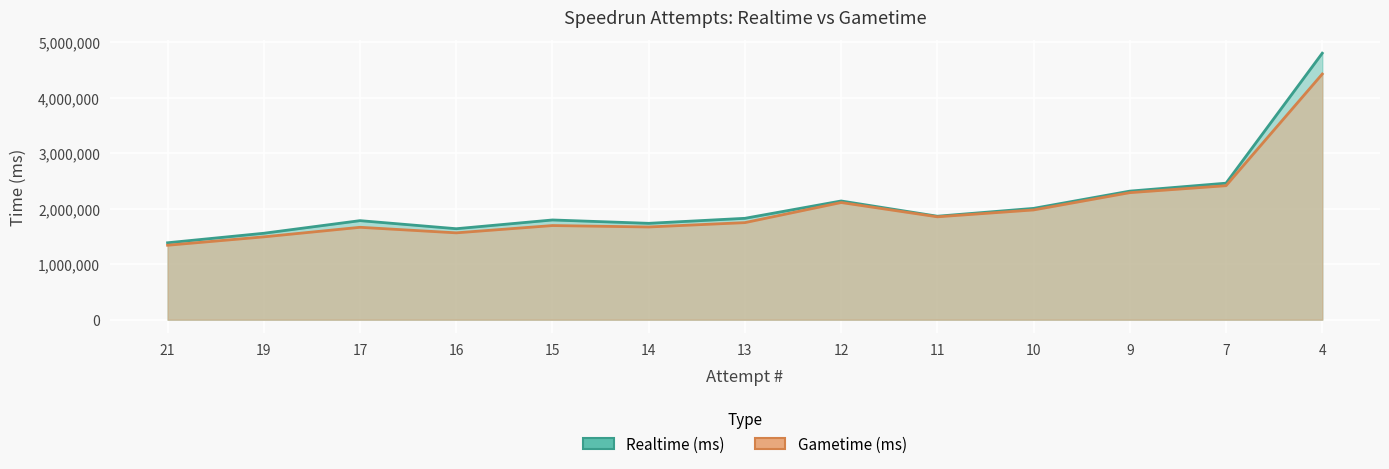

What is the sum of all Realtime (ms) values?

27303333